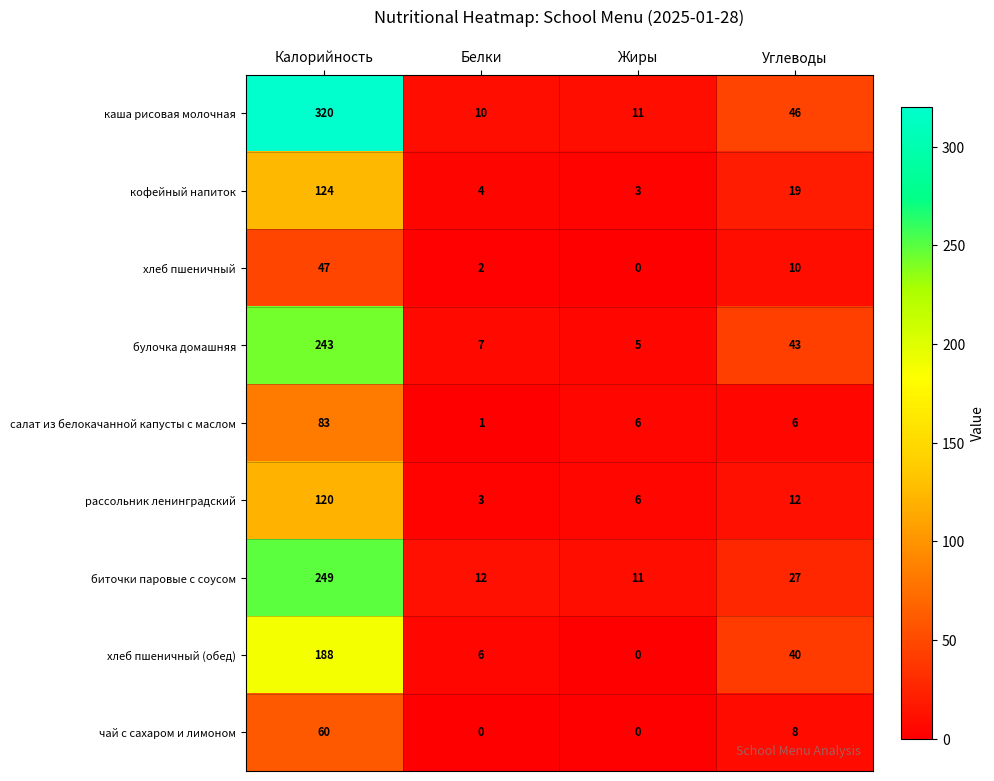

Which series has the largest range (max minus min)?

каша рисовая молочная